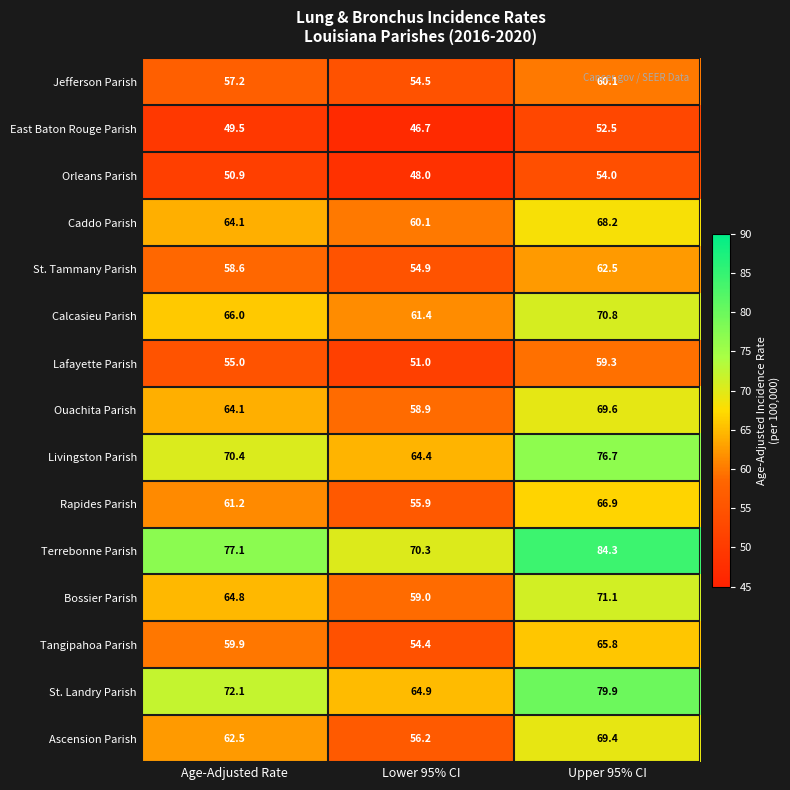

At how many categories does at least one series exceed 49?

3